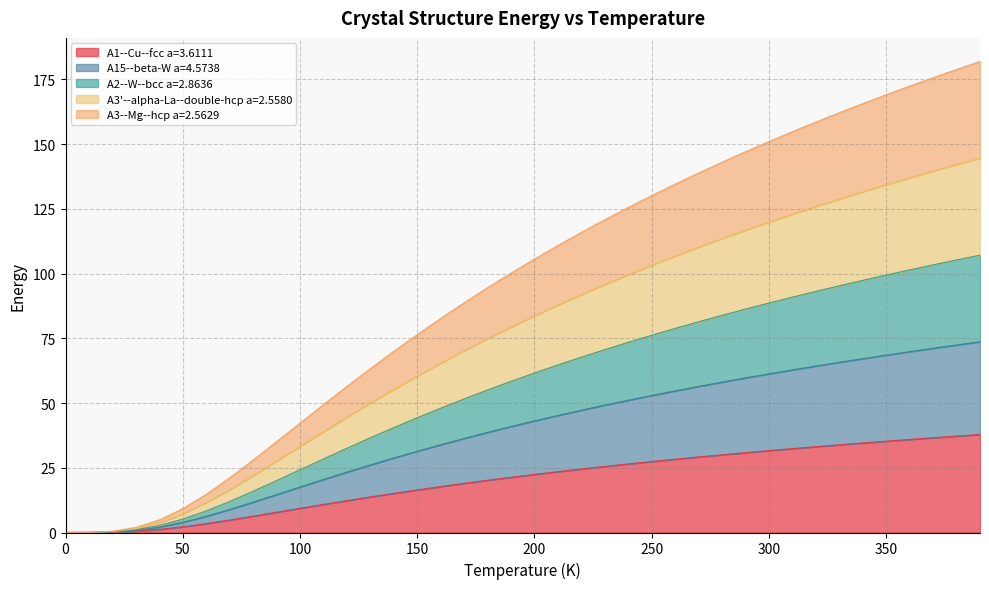

What are all the series names shown in the legend?

A1--Cu--fcc a=3.6111, A15--beta-W a=4.5738, A2--W--bcc a=2.8636, A3'--alpha-La--double-hcp a=2.5580, A3--Mg--hcp a=2.5629